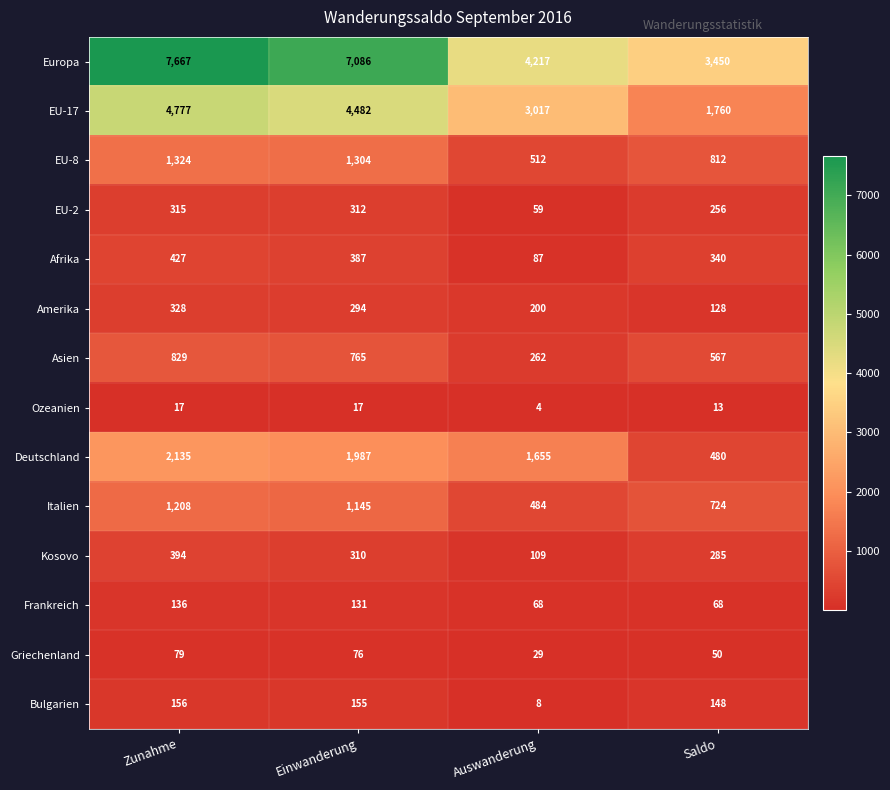

Count the number of data series in this chart.

14